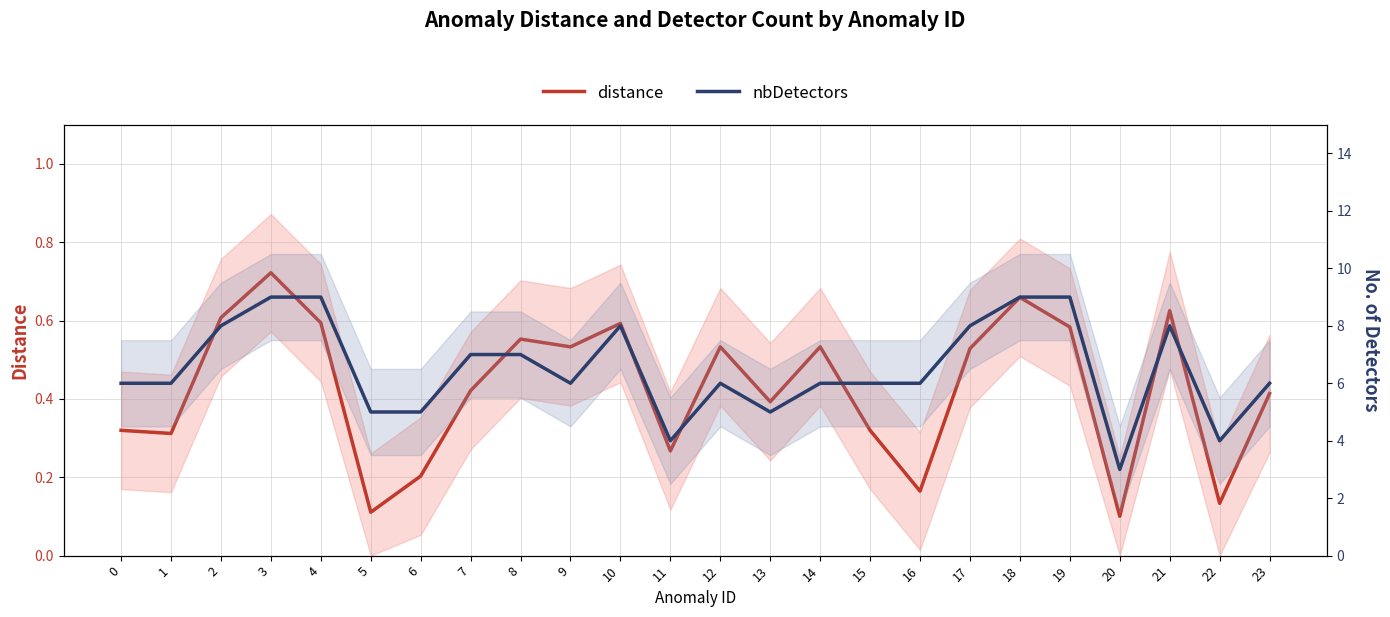

Is this an area chart (filled region under the line)?

No